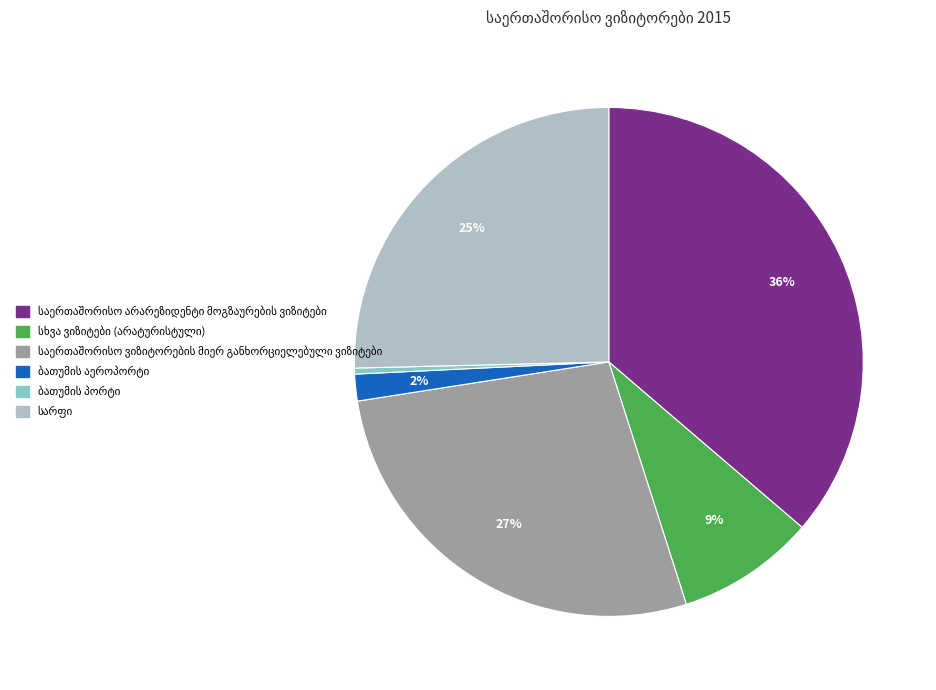

To the nearest percent, what is the average slice percentage?

17%